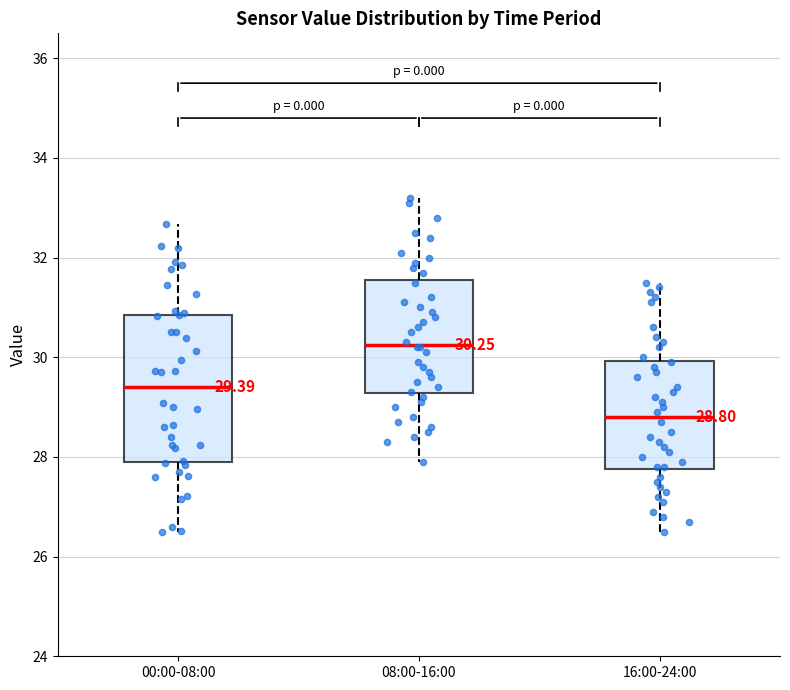

Which box has the highest median line?

08:00-16:00